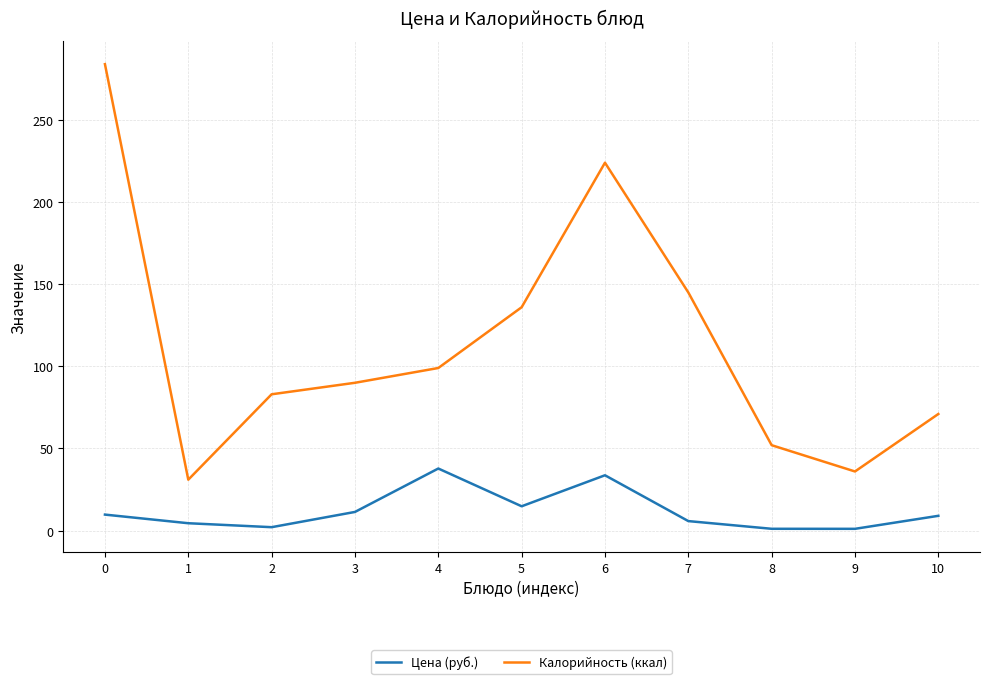

How many values in the Цена (руб.) series are below 9?

5